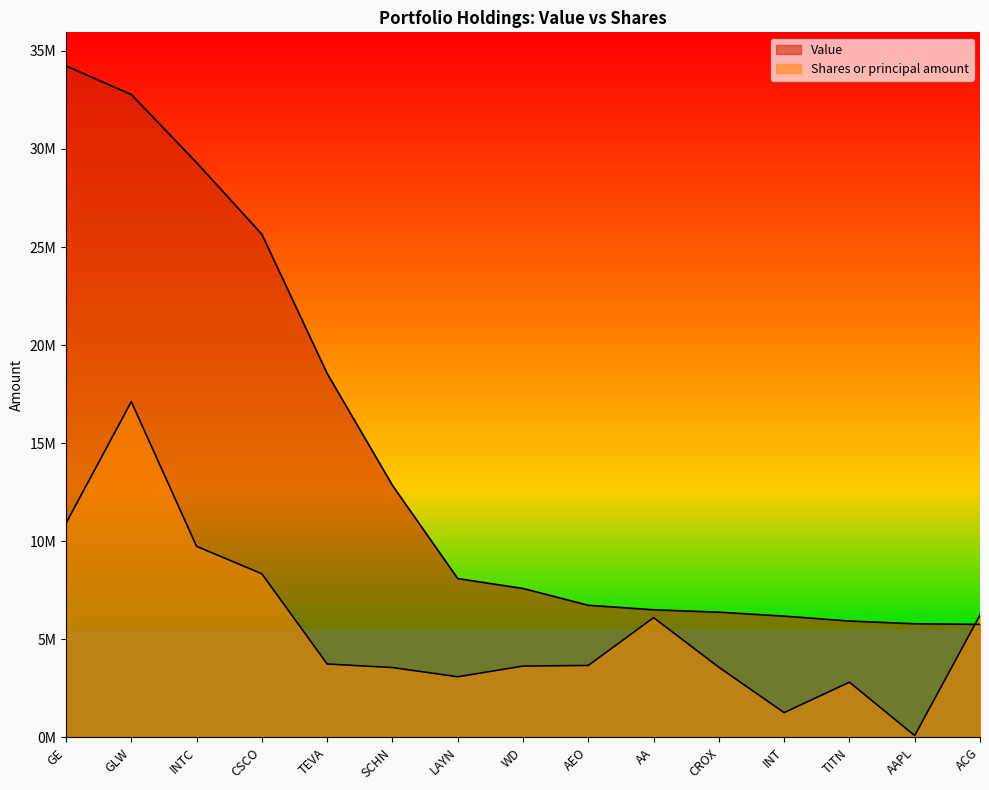

Which series changed the most between CROX and AAPL?

Shares or principal amount